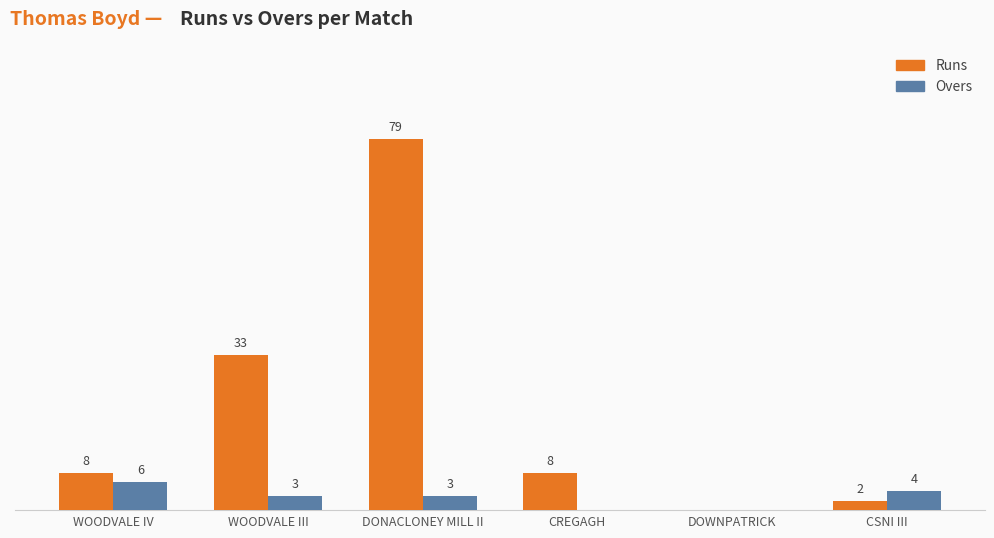

Which series changed the most between DONACLONEY MILL II and CSNI III?

Runs